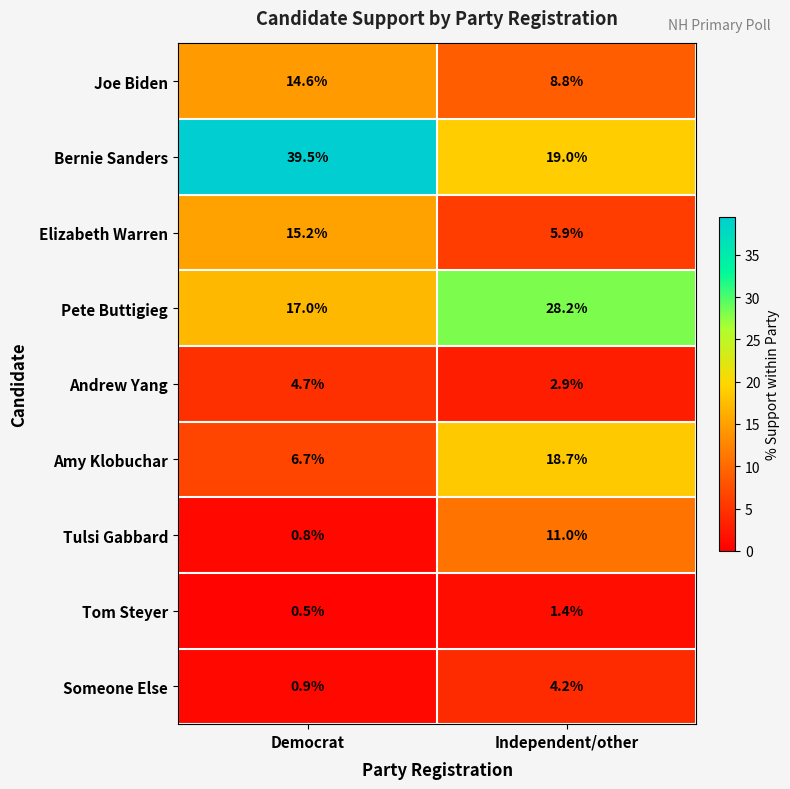

How many categories are shown in the chart?

2